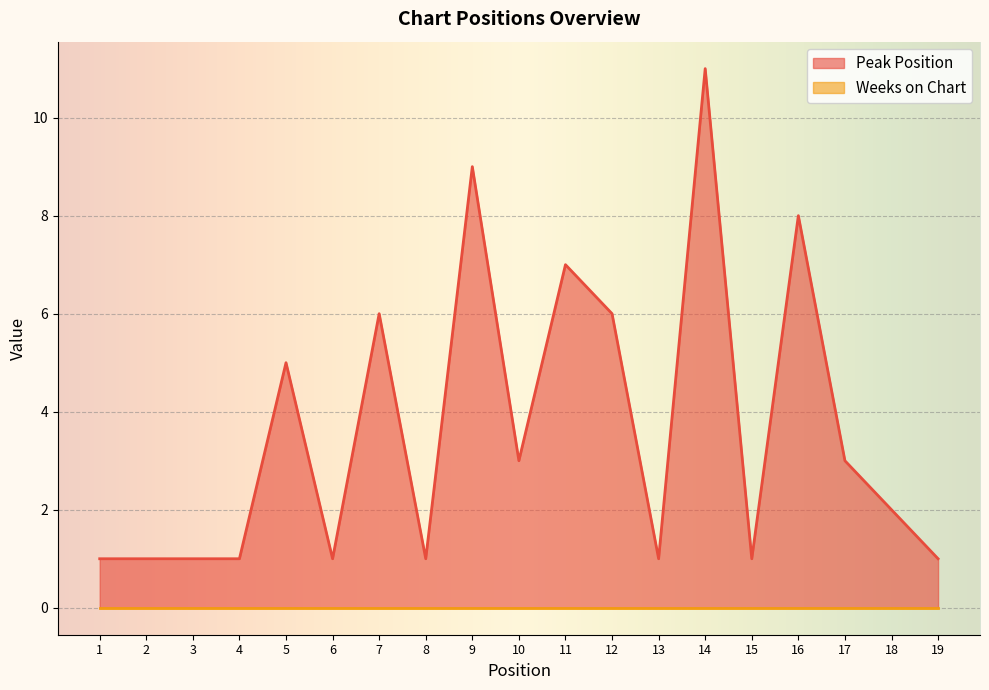

Rank the categories by value from lowest to highest.

1, 2, 3, 4, 6, 8, 13, 15, 19, 18, 10, 17, 5, 7, 12, 11, 16, 9, 14